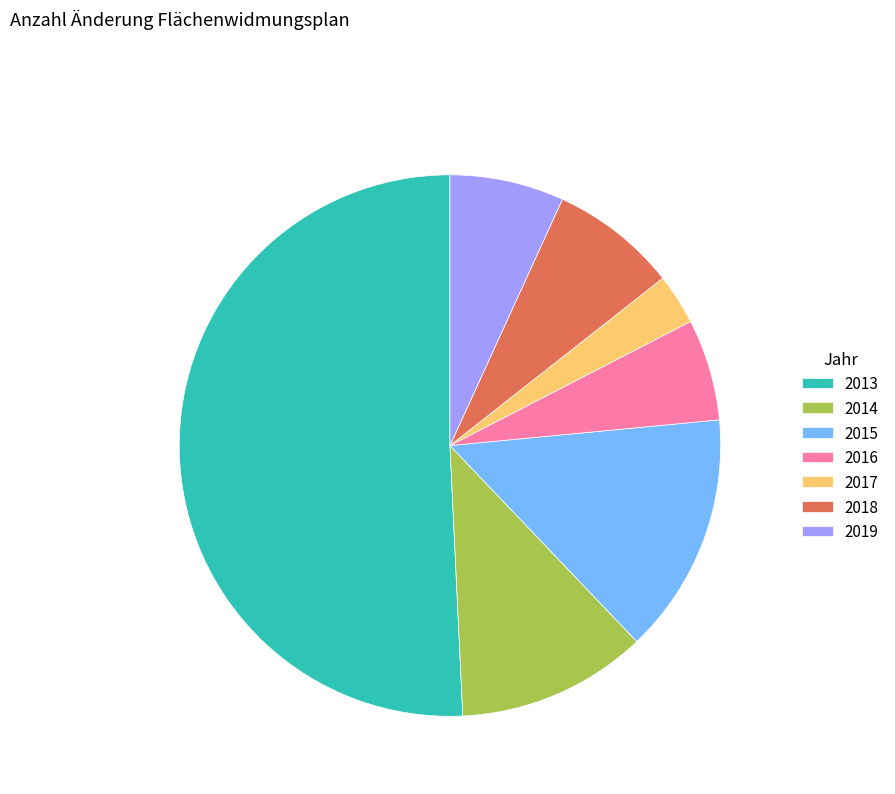

Do 2013 and 2016 together represent more than half of the pie?

Yes